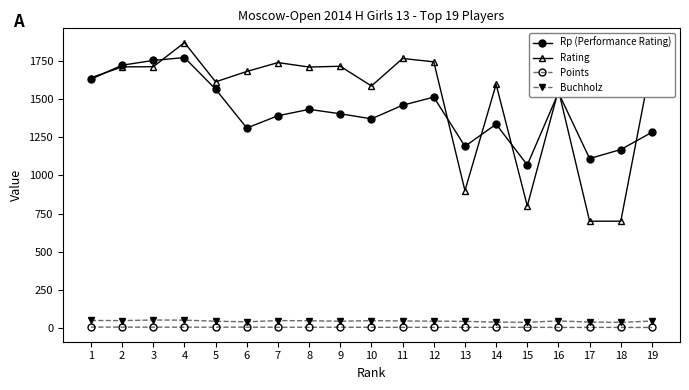

What is the value of the Rp (Performance Rating) point at the 8th from the left?

1432.0